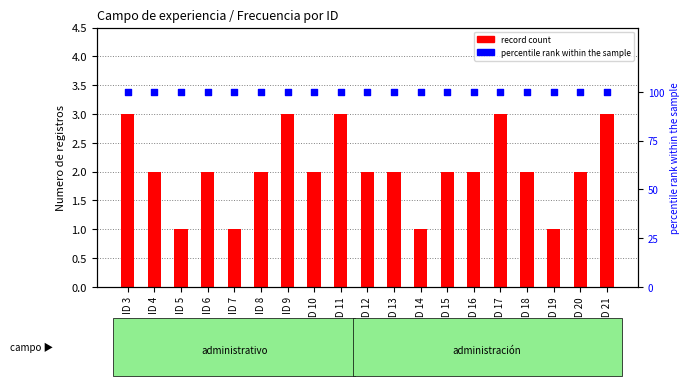

At which category is the sum across all series the highest?

ID 3